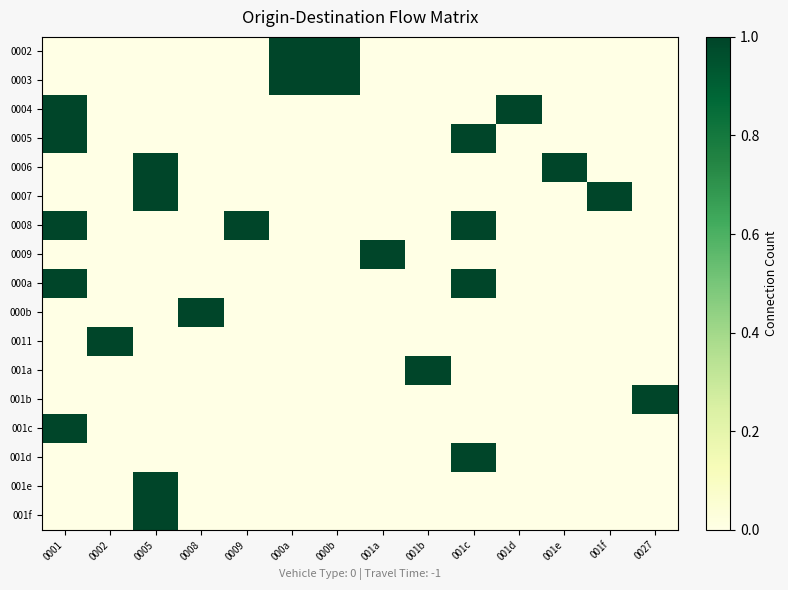

Which series has the largest range (max minus min)?

0002